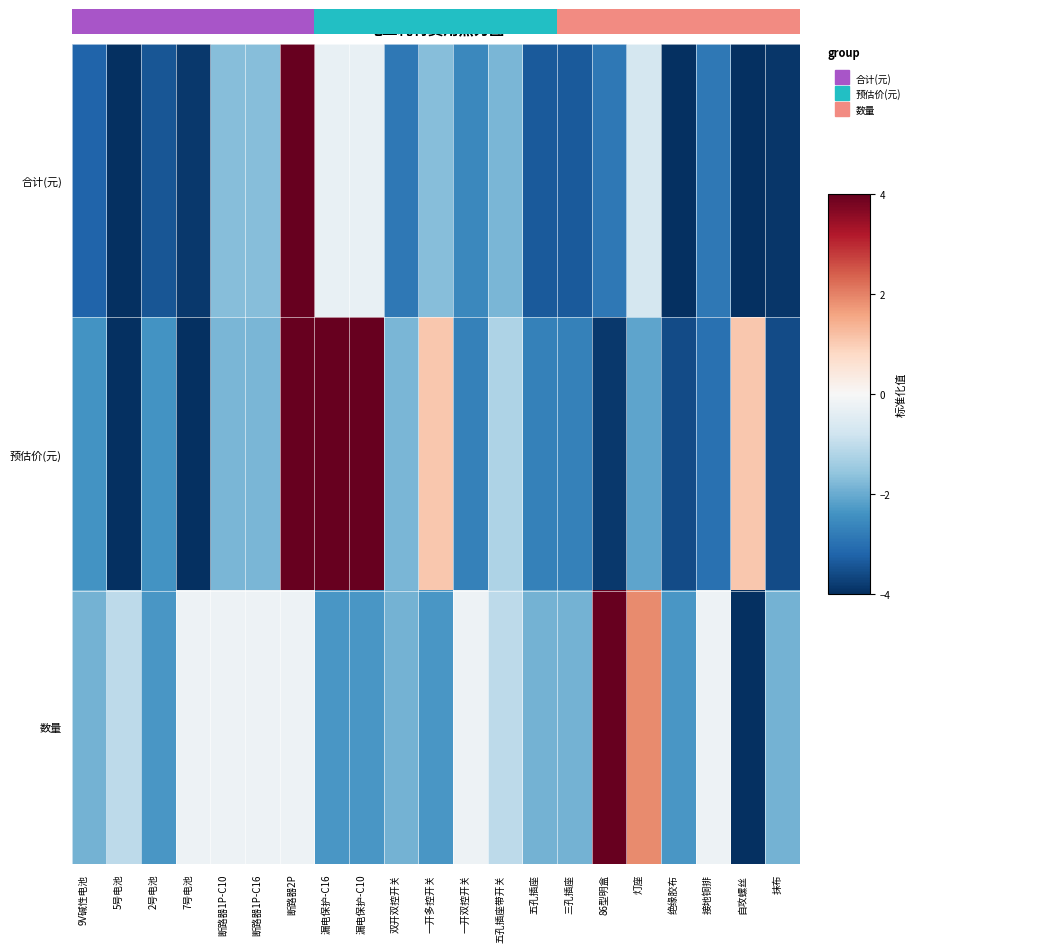

Where is 预估价(元) nearest to the value 0?

一开多控开关